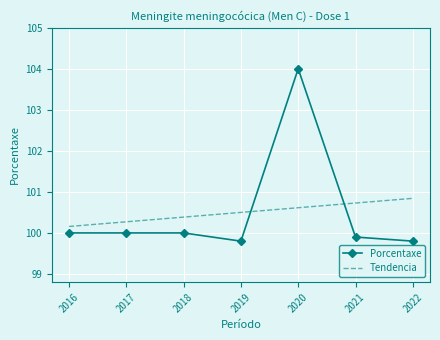

What is the total value across all series at 2021?

200.6